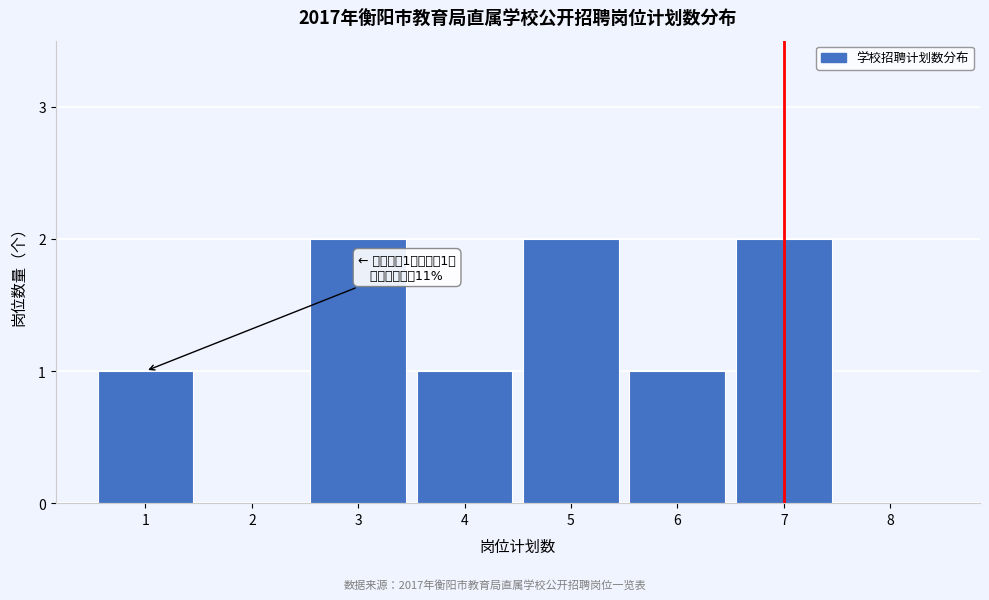

Reading left to right, transcribe all the data shown in this chart.

1=1	2=0	3=2	4=1	5=2	6=1	7=2	8=0